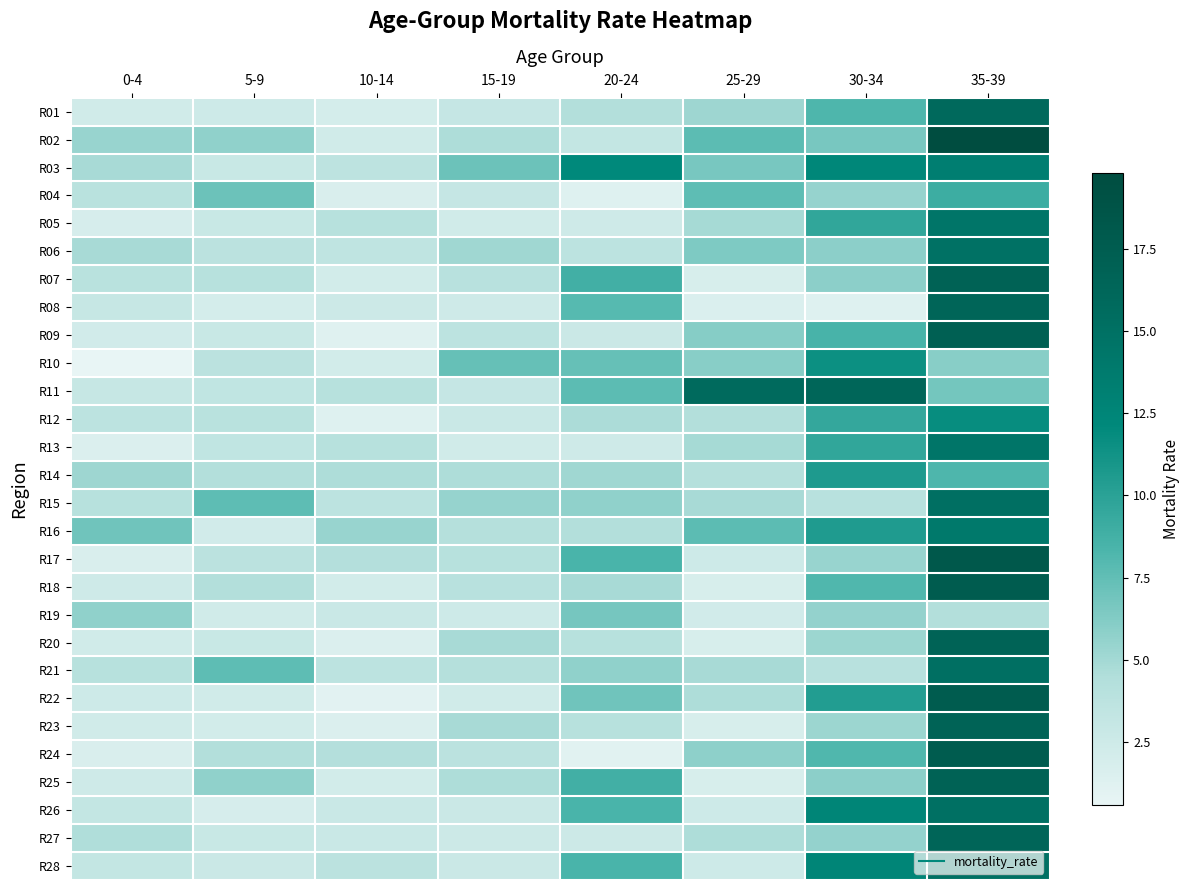

What is the total value across all series at 10-14?

81.1